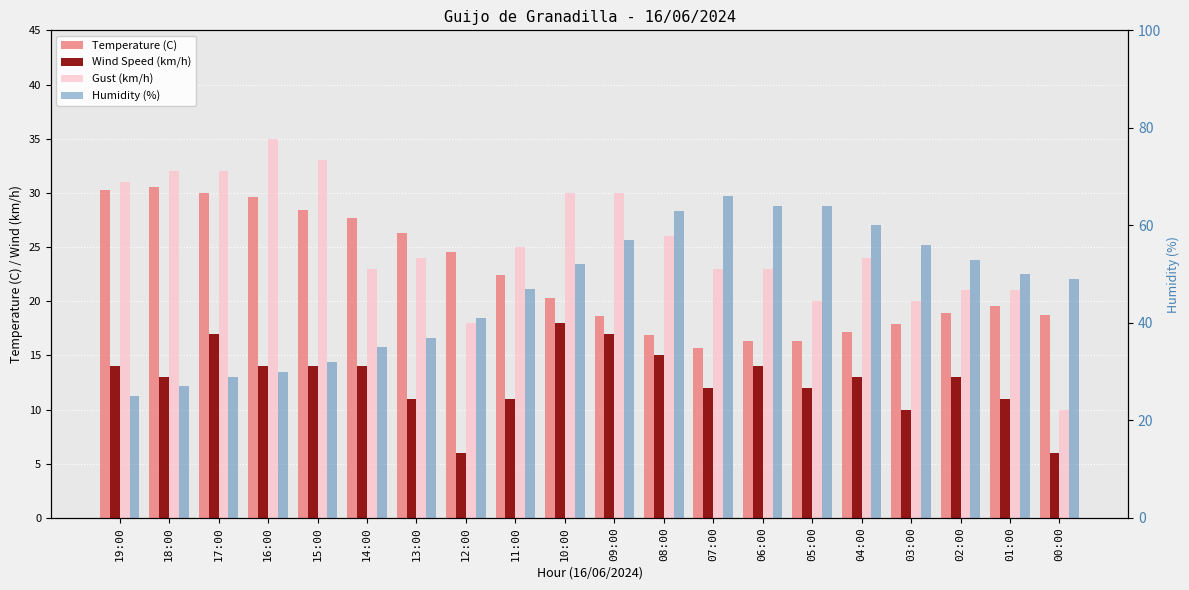

Reading left to right, extract all data points from this chart.

Temperature (C): 30.3	30.5	30.0	29.6	28.4	27.7	26.3	24.5	22.4	20.3	18.6	16.9	15.7	16.3	16.3	17.2	17.9	18.9	19.6	18.7
Wind Speed (km/h): 14.0	13.0	17.0	14.0	14.0	14.0	11.0	6.0	11.0	18.0	17.0	15.0	12.0	14.0	12.0	13.0	10.0	13.0	11.0	6.0
Gust (km/h): 31.0	32.0	32.0	35.0	33.0	23.0	24.0	18.0	25.0	30.0	30.0	26.0	23.0	23.0	20.0	24.0	20.0	21.0	21.0	10.0
Humidity (%): 25.0	27.0	29.0	30.0	32.0	35.0	37.0	41.0	47.0	52.0	57.0	63.0	66.0	64.0	64.0	60.0	56.0	53.0	50.0	49.0